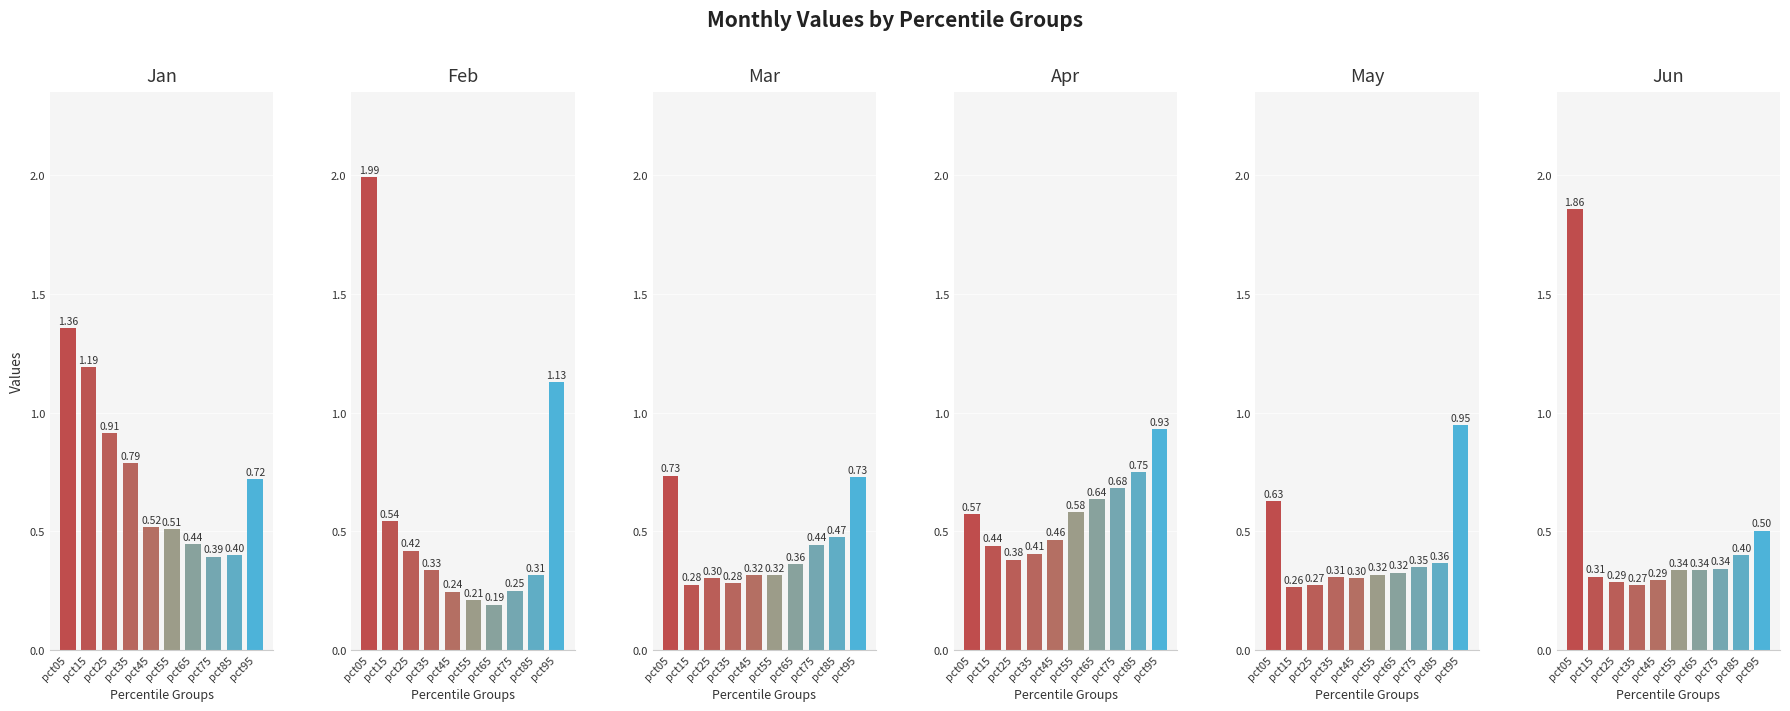

Are the bars grouped side by side (vs. stacked)?

Yes